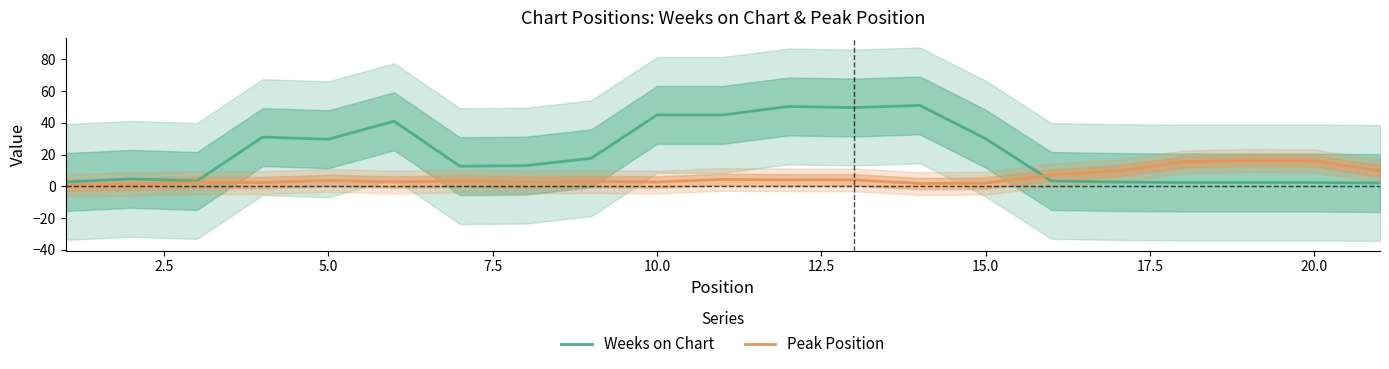

How many data points in Weeks on Chart are above 13?

10